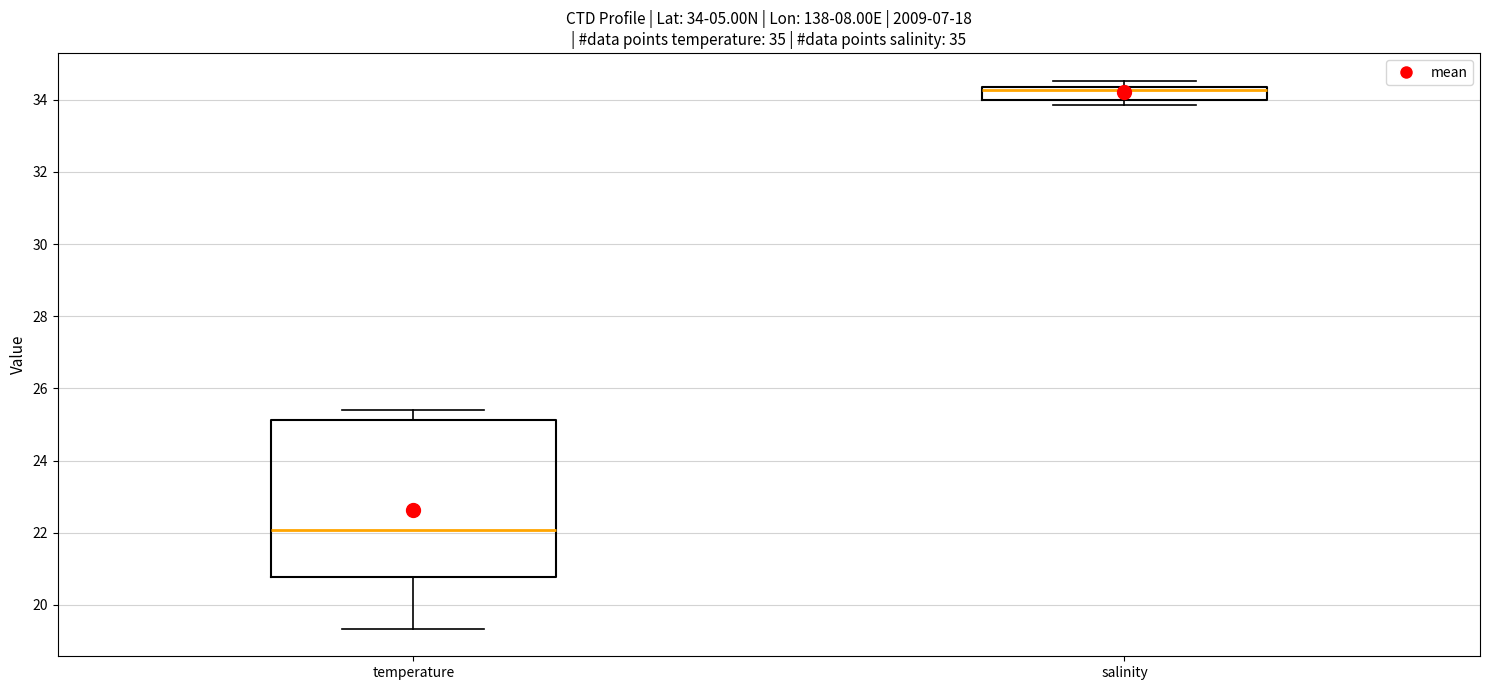

Which box is the tallest, from its lower edge to its upper edge?

temperature